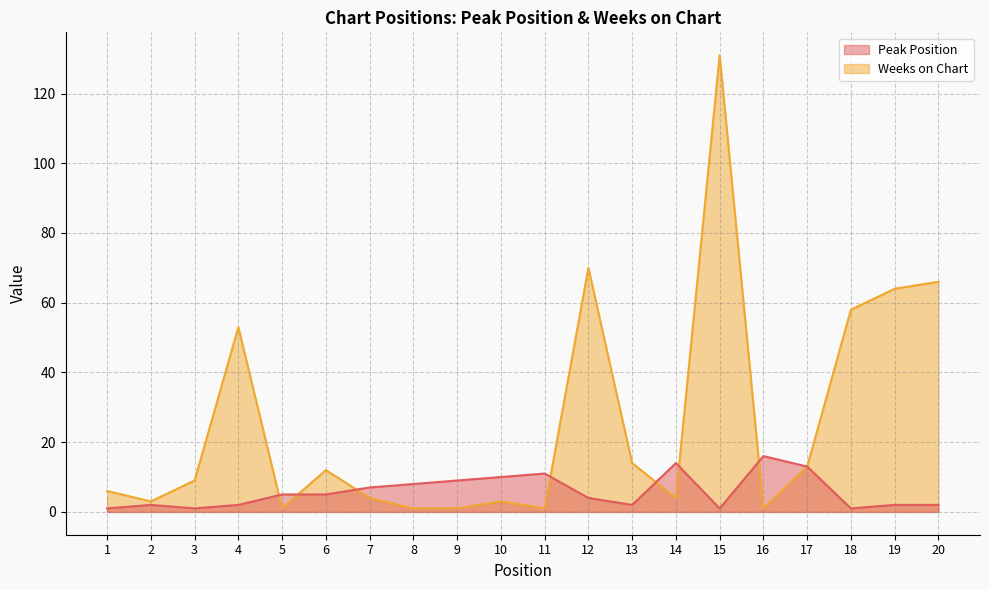

What is the sum of all Weeks on Chart values?

515